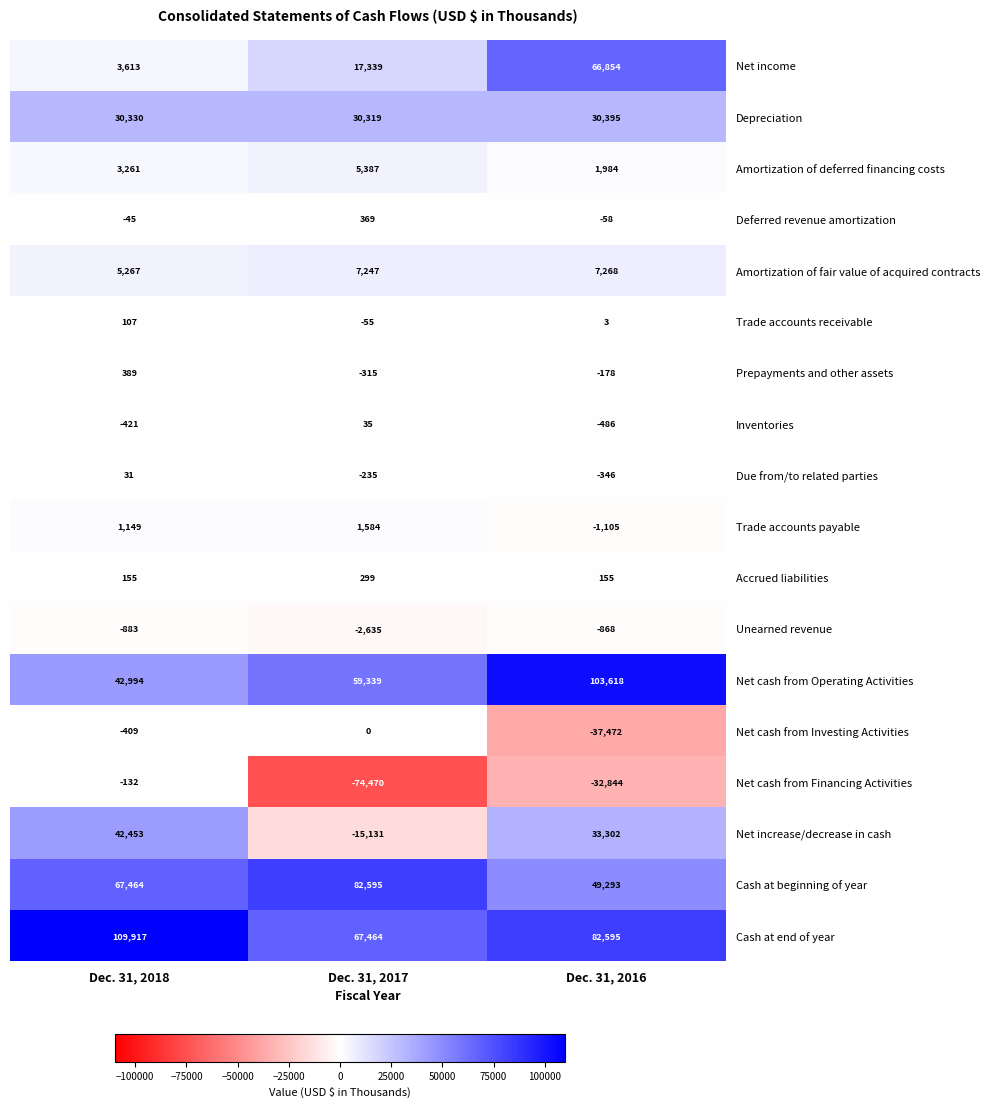

What is the difference between the Unearned revenue values at Dec. 31, 2016 and Dec. 31, 2018?

15